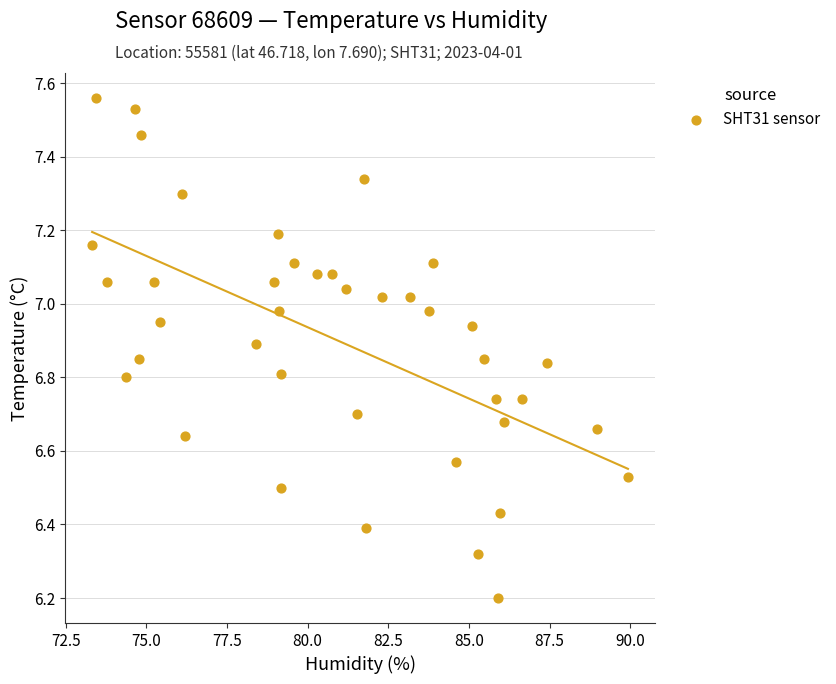

What Y value in the scatter plot is closest to 6?

6.2